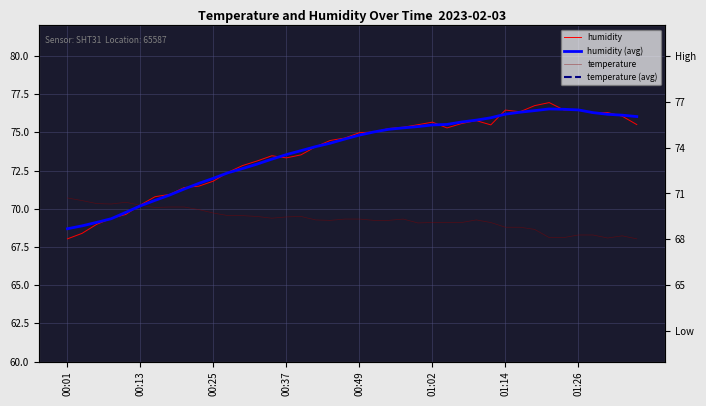

True or false: humidity (avg) has a value of 115.2 at 00:13.

False